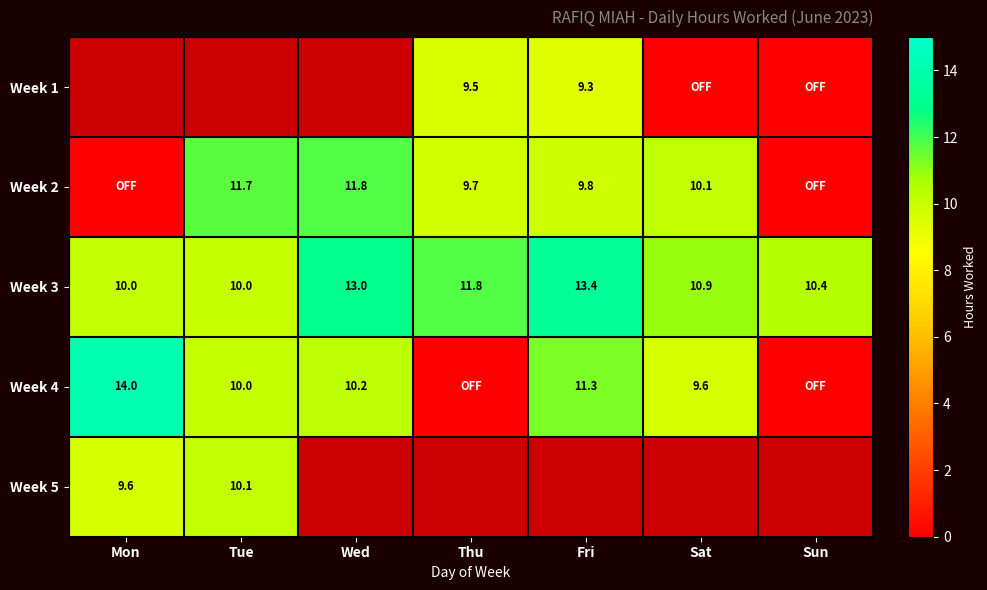

Between Fri and Mon, which is larger?

Mon